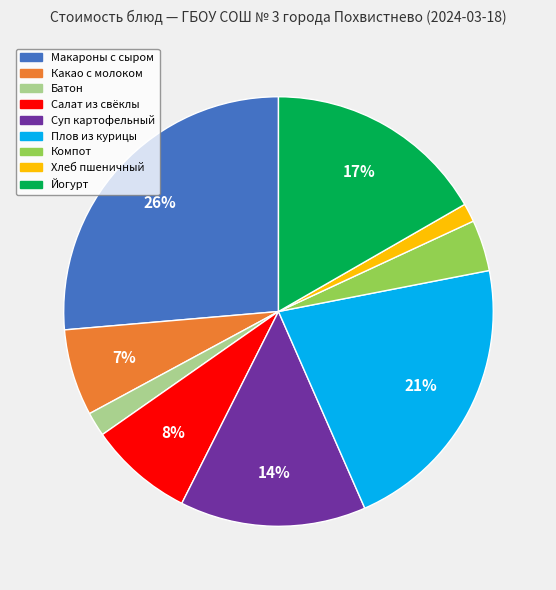

Is there any slice that represents more than half of the pie?

No